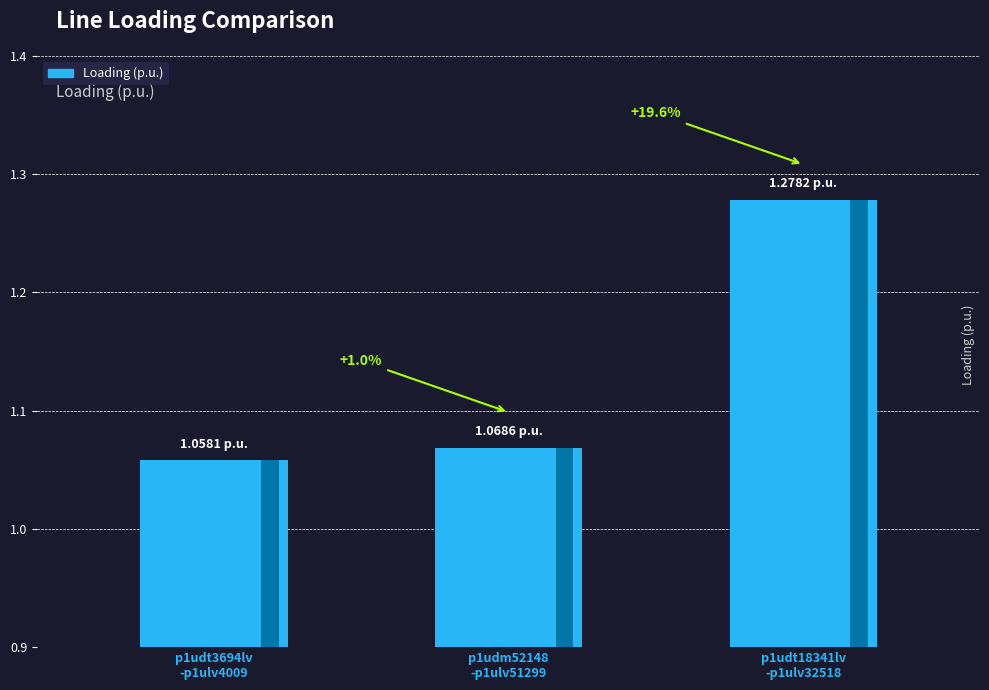

What is the difference between the maximum and second lowest values?

0.2